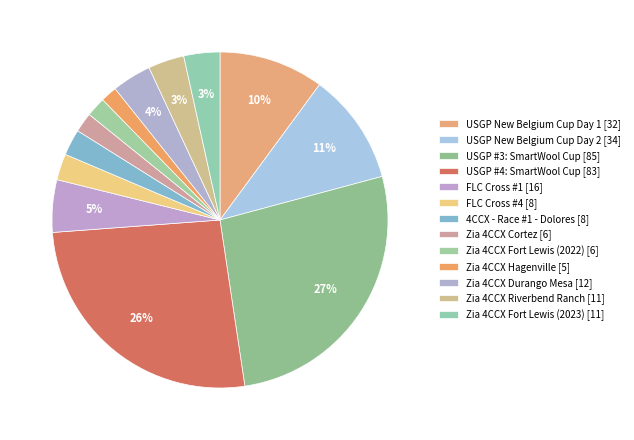

To the nearest percent, what is the difference between the largest and smallest slice percentages?

25%